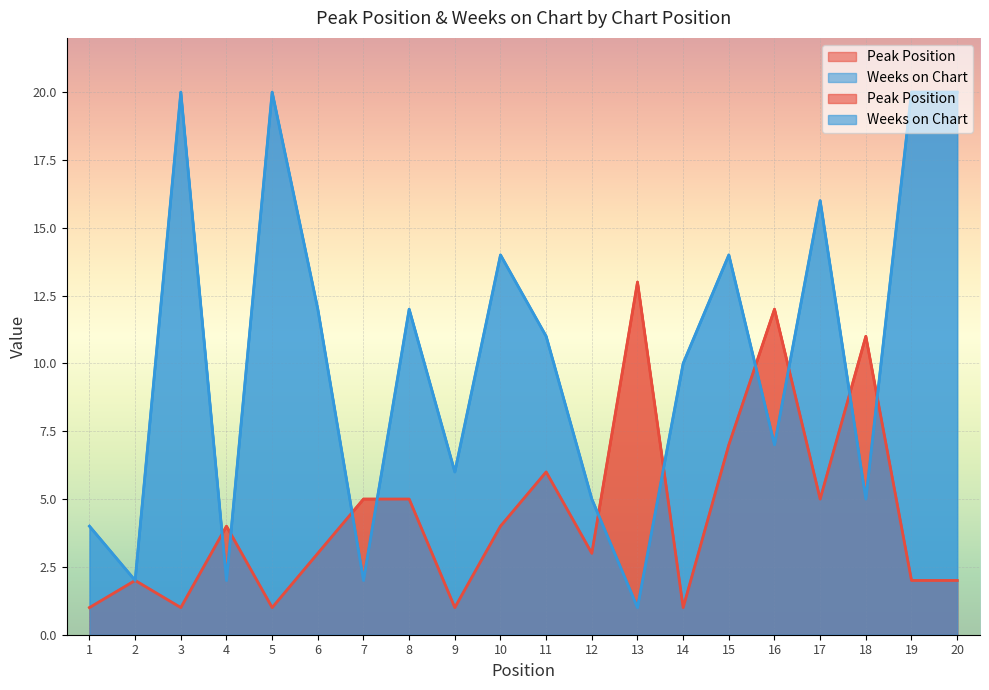

At how many categories does at least one series exceed 1?

20